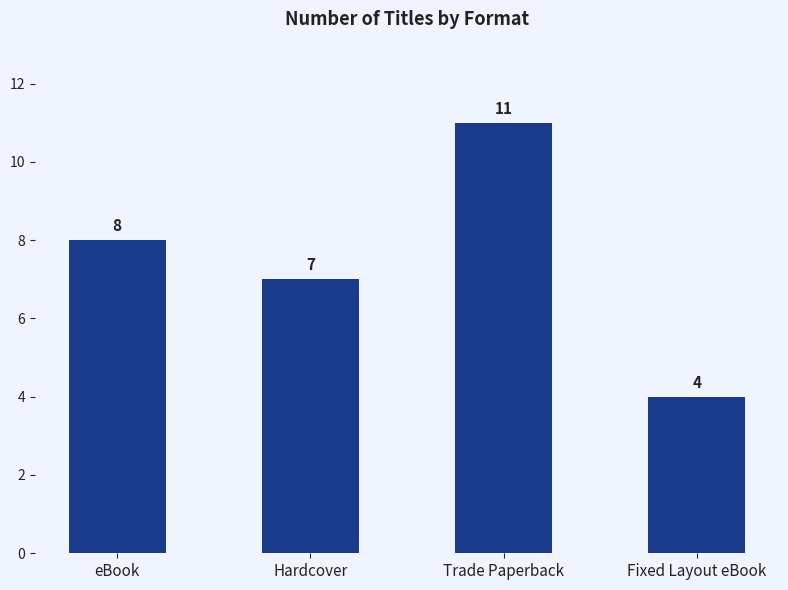

What is the difference between the maximum and minimum values?

7